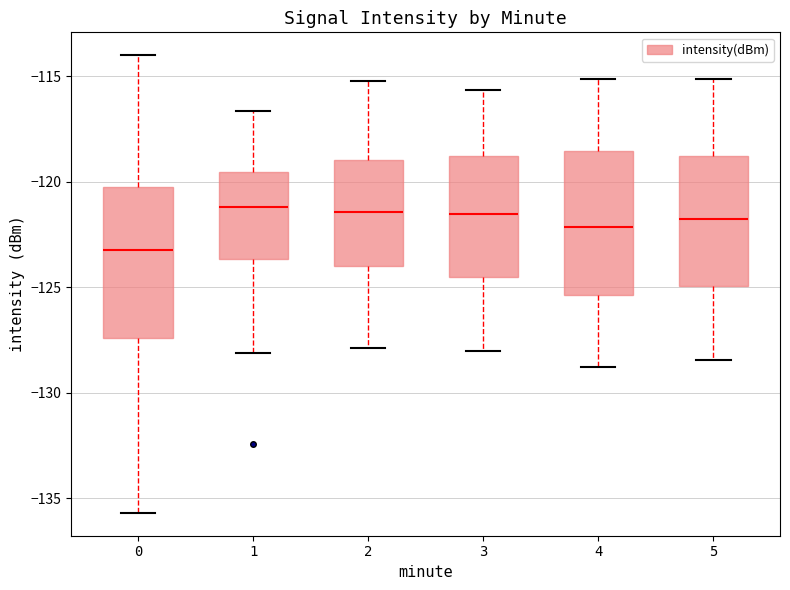

Which box has the lowest median line?

0